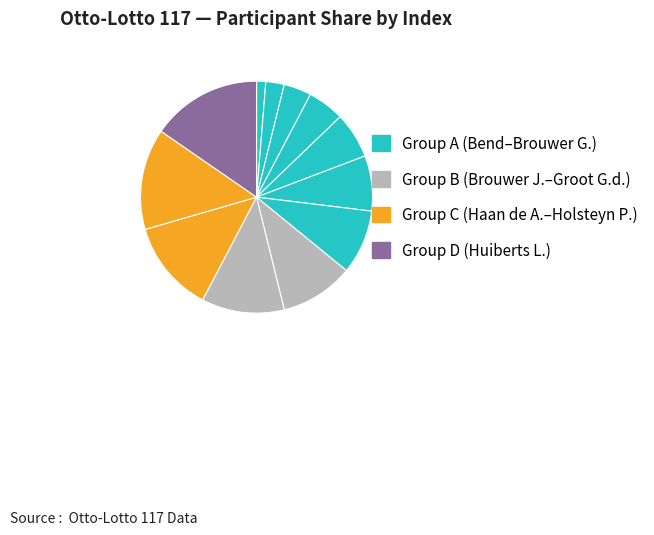

Count the number of slices in the pie.

12